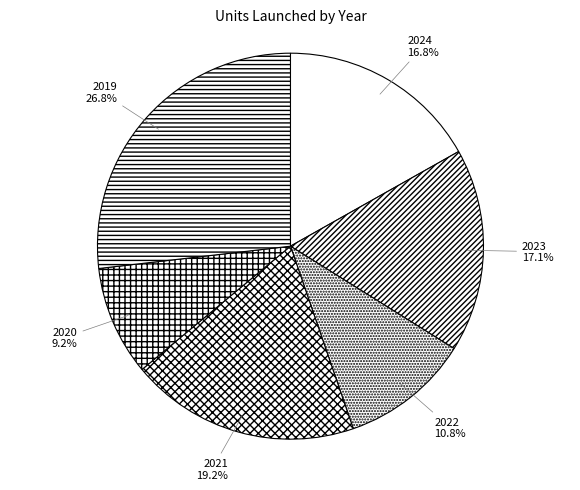

Between 2019 and 2020, which is larger?

2019